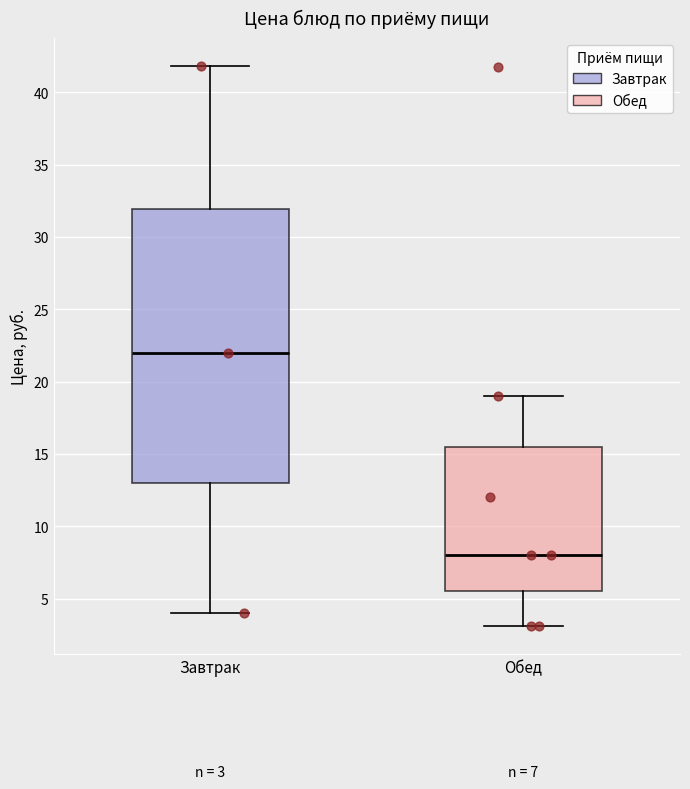

Which box's median line is the lowest?

Обед